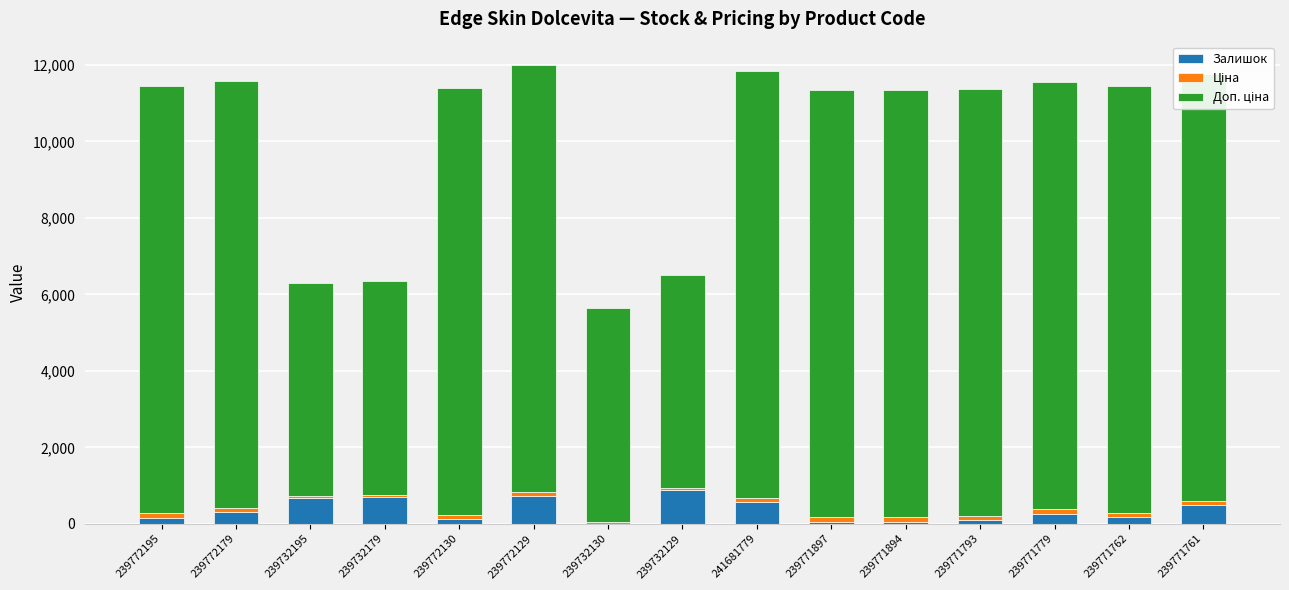

Count the number of data series in this chart.

3